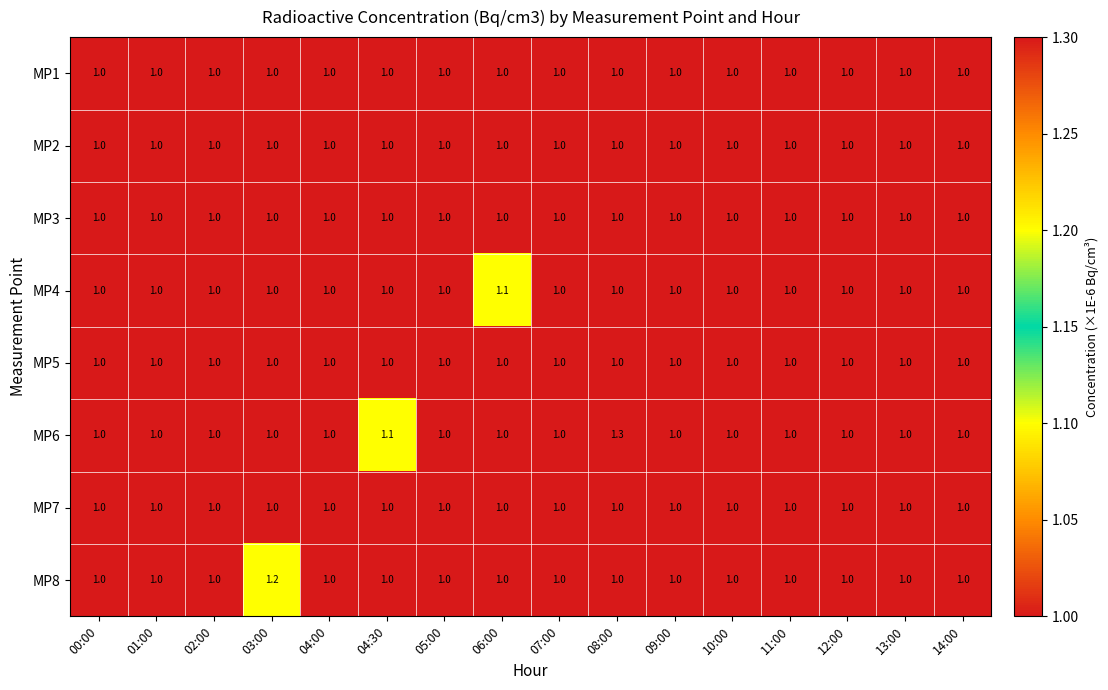

What is the total value across all series at 06:00?

8.1